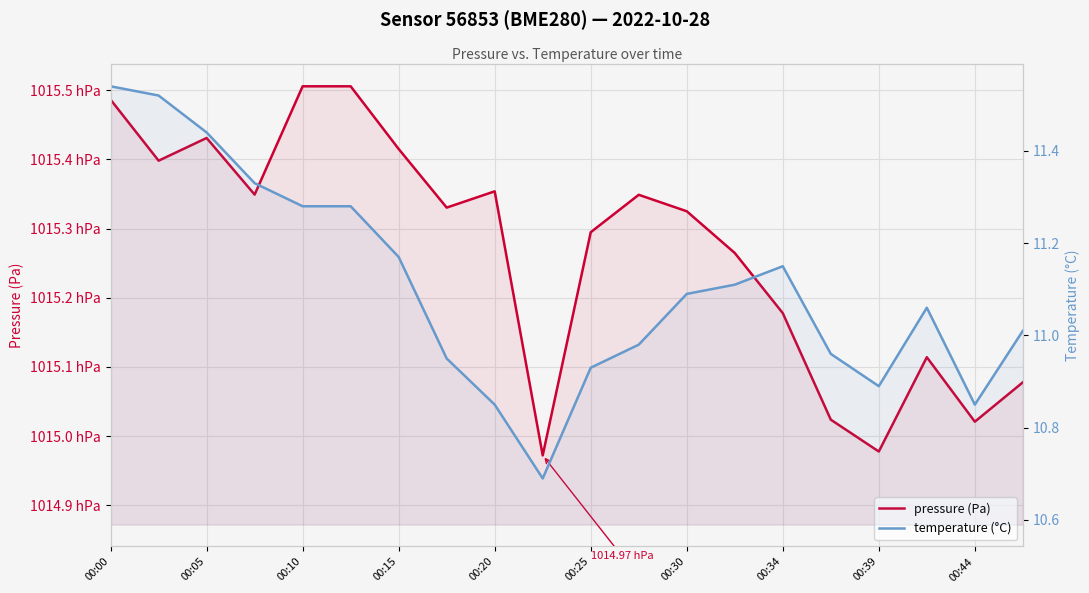

What is the lowest value of the pressure (Pa) series?

101497.2